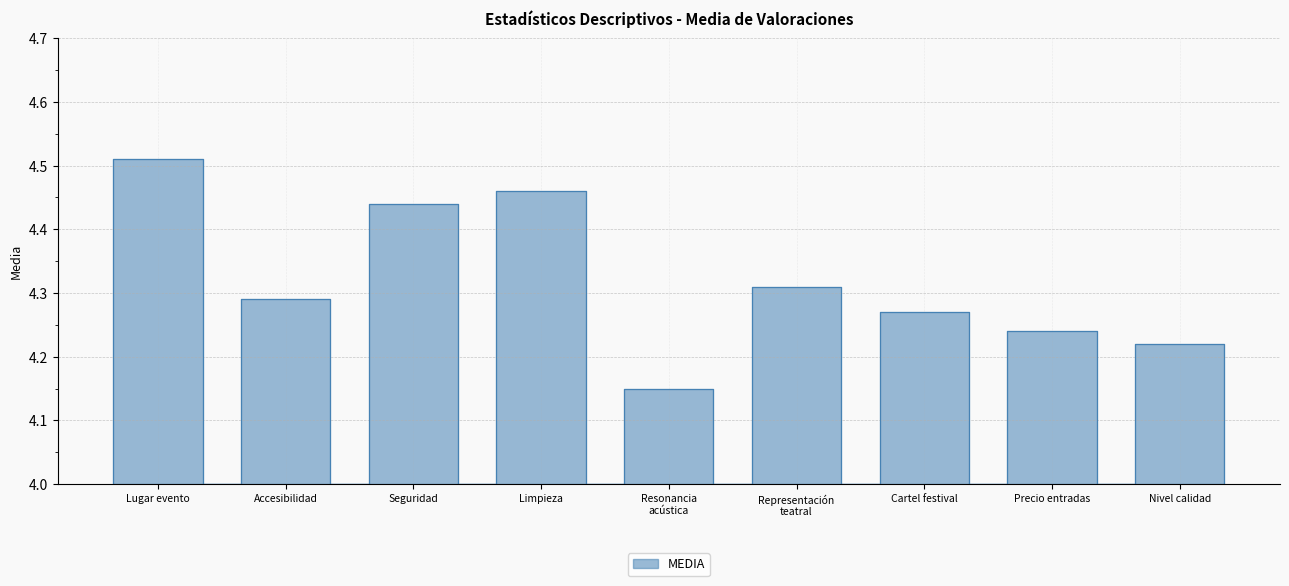

What is the label of the 7th point from the right?

Seguridad